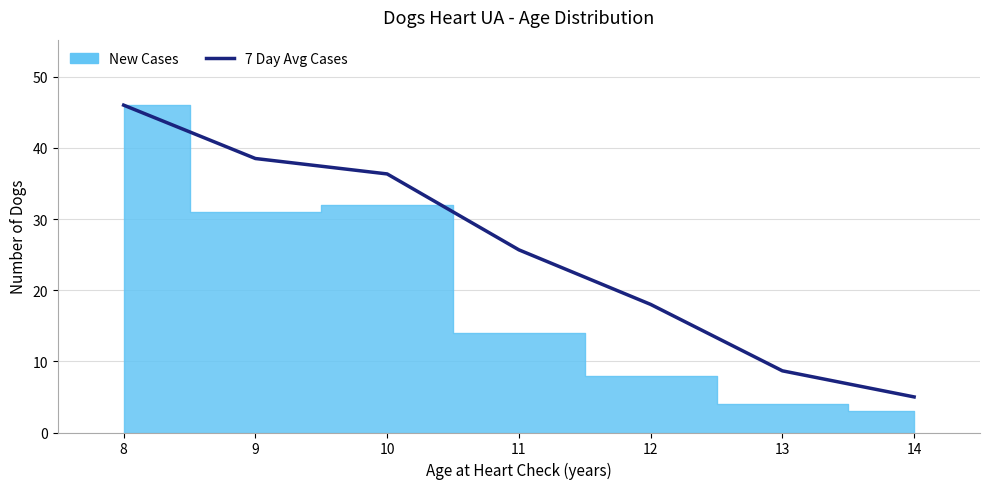

Which category has the lowest value across all series?

14